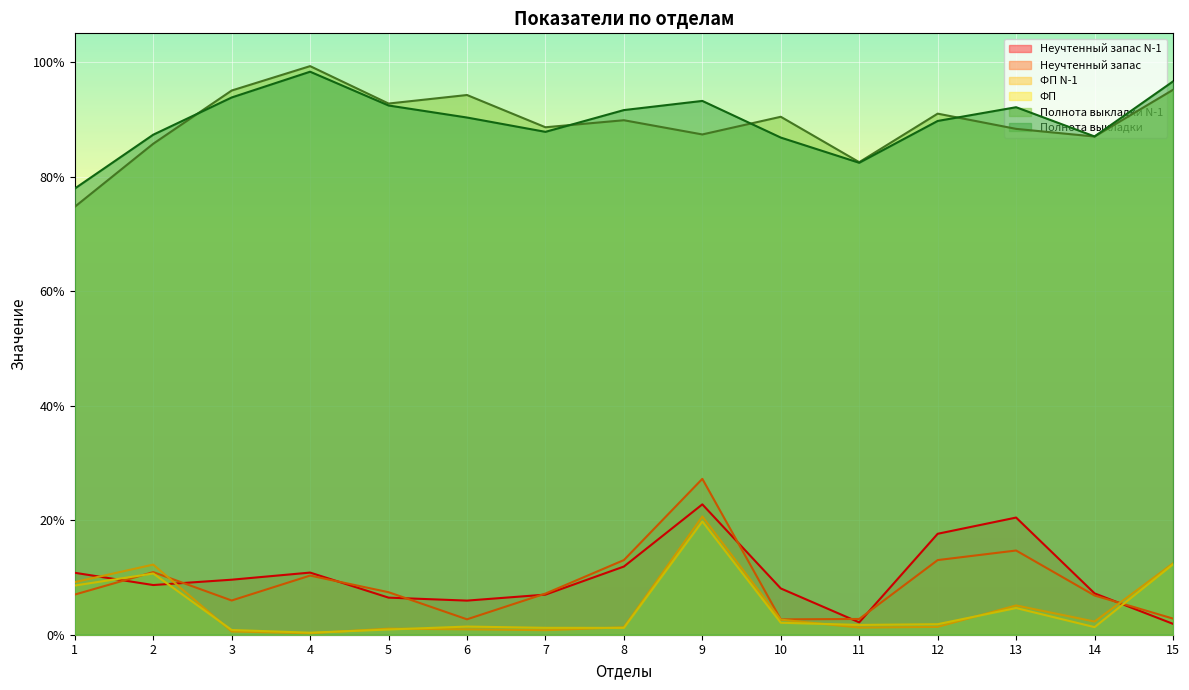

Reading left to right, list all the values displayed in this chart.

Неучтенный запас N-1: 1=0.1	2=0.1	3=0.1	4=0.1	5=0.1	6=0.1	7=0.1	8=0.1	9=0.2	10=0.1	11=0.0	12=0.2	13=0.2	14=0.1	15=0.0
Неучтенный запас: 1=0.1	2=0.1	3=0.1	4=0.1	5=0.1	6=0.0	7=0.1	8=0.1	9=0.3	10=0.0	11=0.0	12=0.1	13=0.1	14=0.1	15=0.0
ФП N-1: 1=0.1	2=0.1	3=0.0	4=0.0	5=0.0	6=0.0	7=0.0	8=0.0	9=0.2	10=0.0	11=0.0	12=0.0	13=0.1	14=0.0	15=0.1
ФП: 1=0.1	2=0.1	3=0.0	4=0.0	5=0.0	6=0.0	7=0.0	8=0.0	9=0.2	10=0.0	11=0.0	12=0.0	13=0.0	14=0.0	15=0.1
Полнота выкладки N-1: 1=0.7	2=0.9	3=1.0	4=1.0	5=0.9	6=0.9	7=0.9	8=0.9	9=0.9	10=0.9	11=0.8	12=0.9	13=0.9	14=0.9	15=1.0
Полнота выкладки: 1=0.8	2=0.9	3=0.9	4=1.0	5=0.9	6=0.9	7=0.9	8=0.9	9=0.9	10=0.9	11=0.8	12=0.9	13=0.9	14=0.9	15=1.0